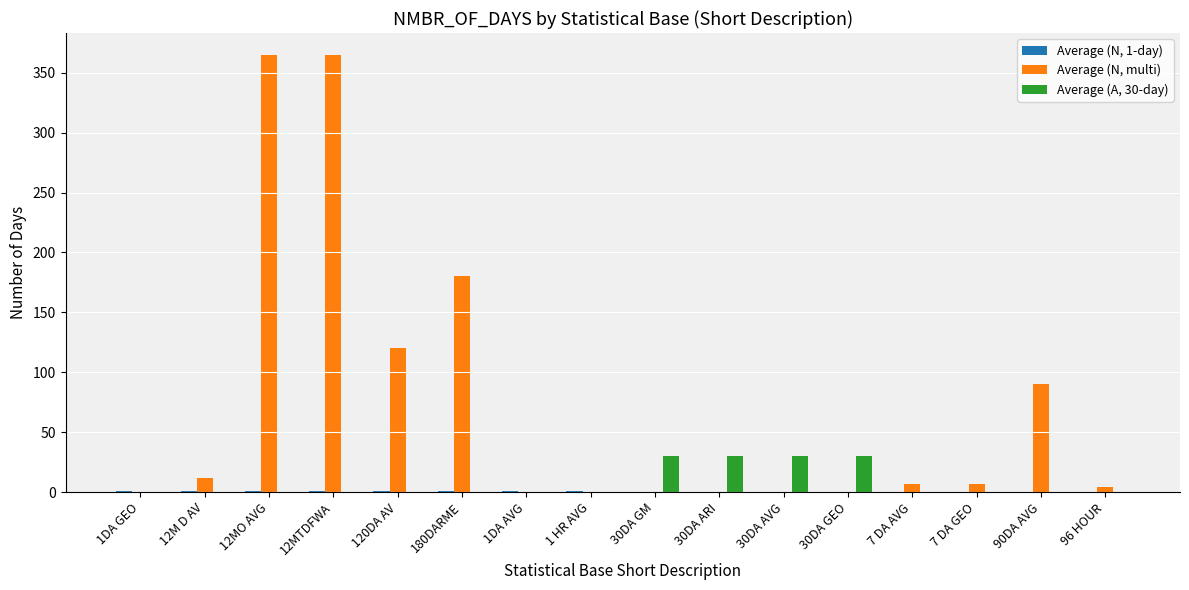

Which series changed the most between 12M D AV and 12MO AVG?

Average (N, multi)